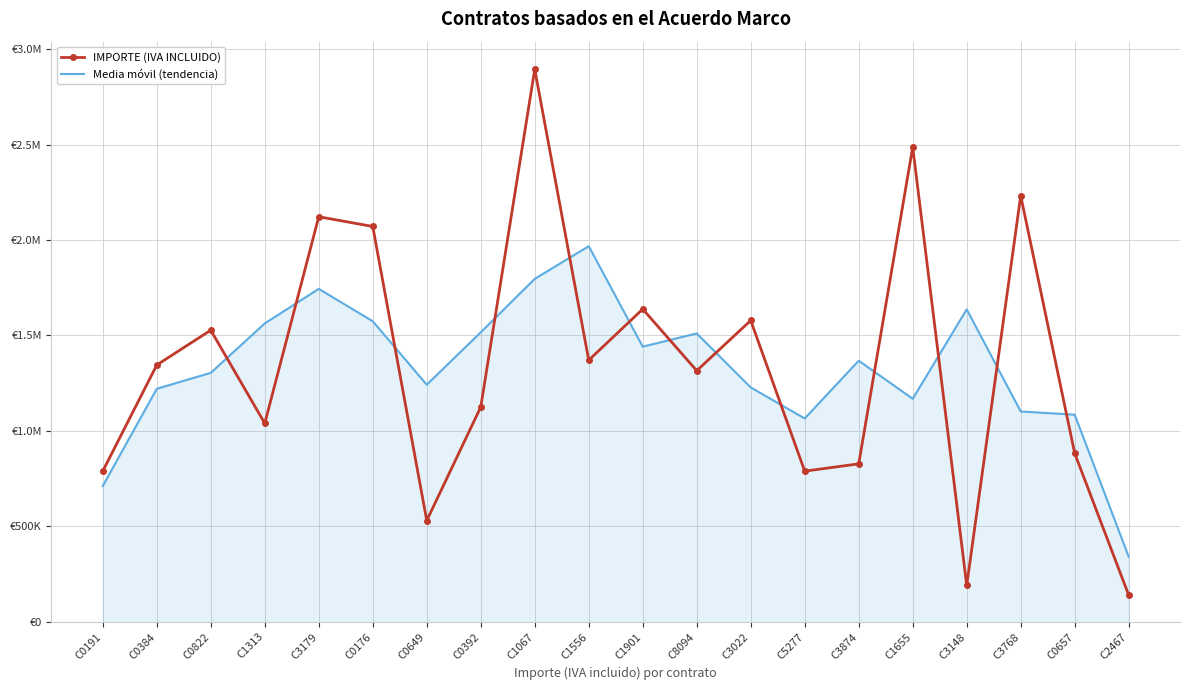

Reading left to right, extract all data points from this chart.

IMPORTE (IVA INCLUIDO): C0191=789283.6	C0384=1345176.8	C0822=1527645.6	C1313=1039647.7	C3179=2121730.0	C0176=2070808.5	C0649=530432.5	C0392=1124941.2	C1067=2894039.7	C1556=1370637.6	C1901=1637975.6	C8094=1315472.6	C3022=1578567.1	C5277=789283.6	C3874=827474.7	C1655=2486667.6	C3148=190955.7	C3768=2232060.0	C0657=882639.7	C2467=140034.2
Media móvil (tendencia): C0191=711486.8	C0384=1220702.0	C0822=1304156.7	C1313=1563007.8	C3179=1744062.1	C0176=1574323.7	C0649=1242060.7	C0392=1516471.2	C1067=1796539.5	C1556=1967551.0	C1901=1441361.9	C8094=1510671.8	C3022=1227774.4	C5277=1065108.5	C3874=1367808.6	C1655=1168366.0	C3148=1636561.1	C3768=1101885.1	C0657=1084911.3	C2467=340891.3